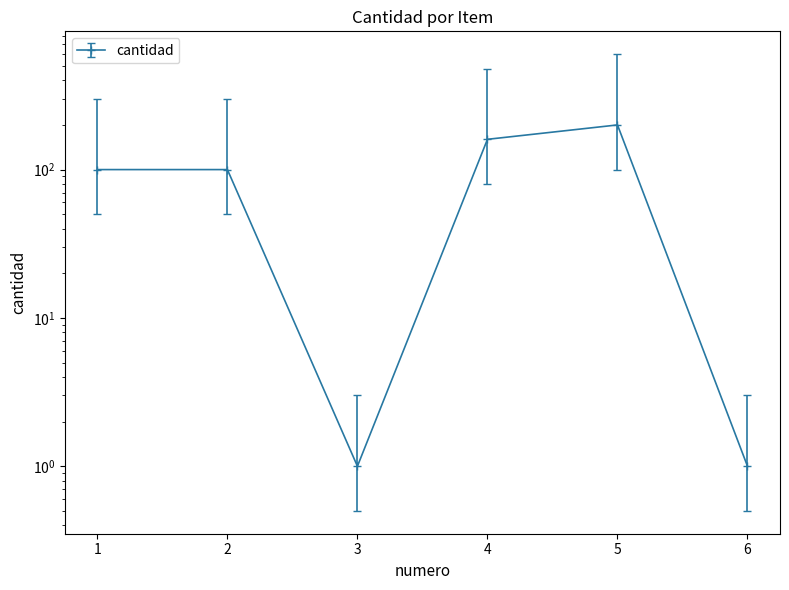

What is the average value?

94